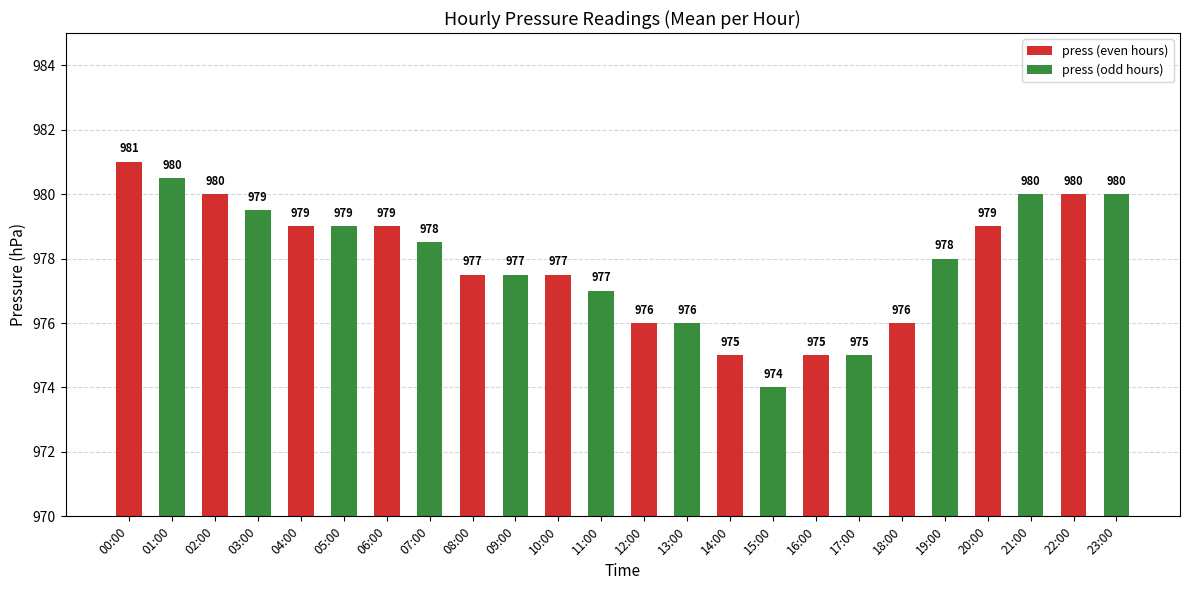

The value at 12:00 is 232.0. True or false?

False